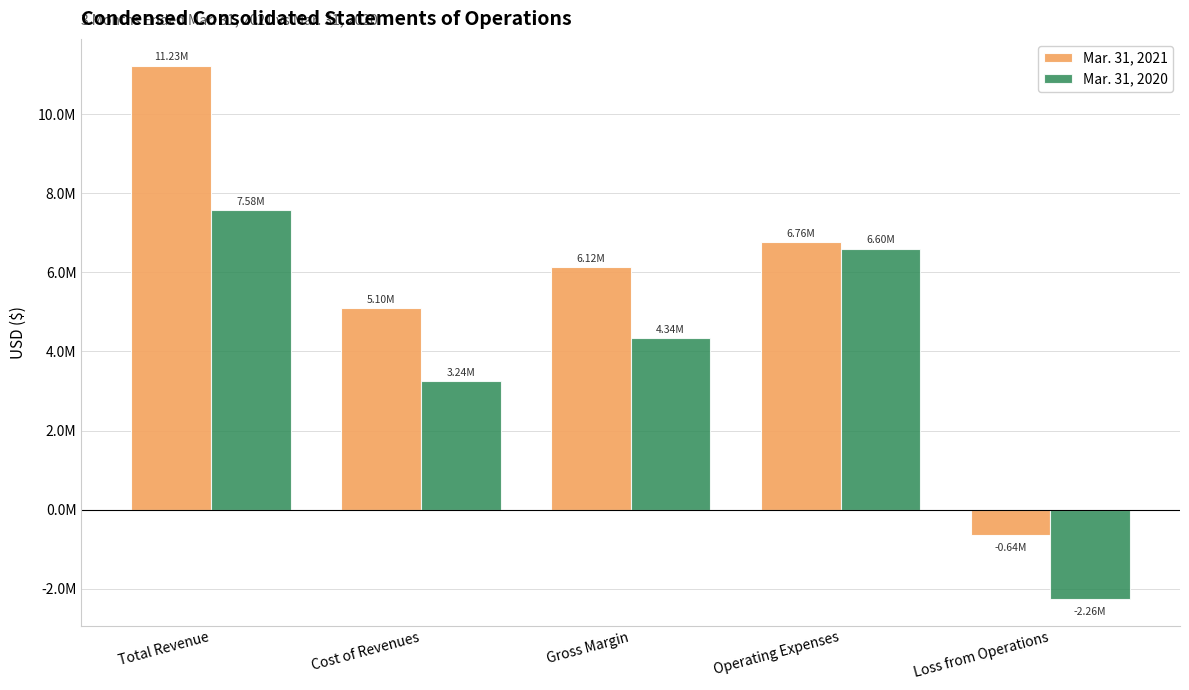

What are all the series names shown in the legend?

Mar. 31, 2021, Mar. 31, 2020